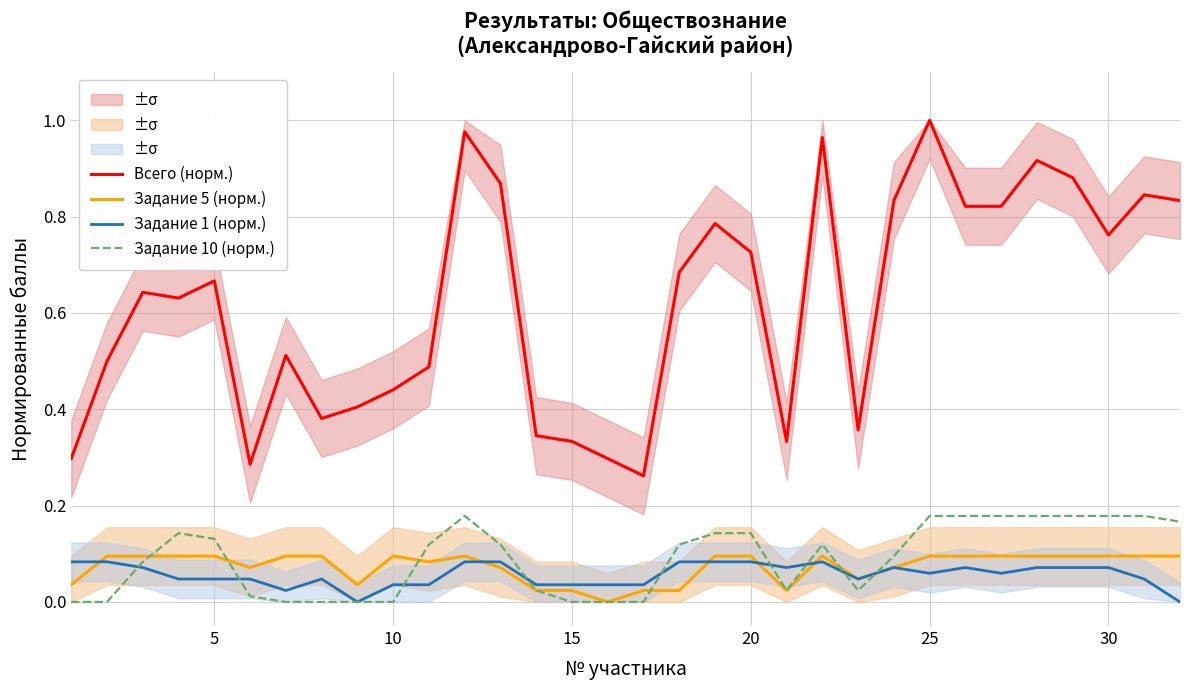

What is the value of the Задание 1 (норм.) point at the 27th from the left?

0.1